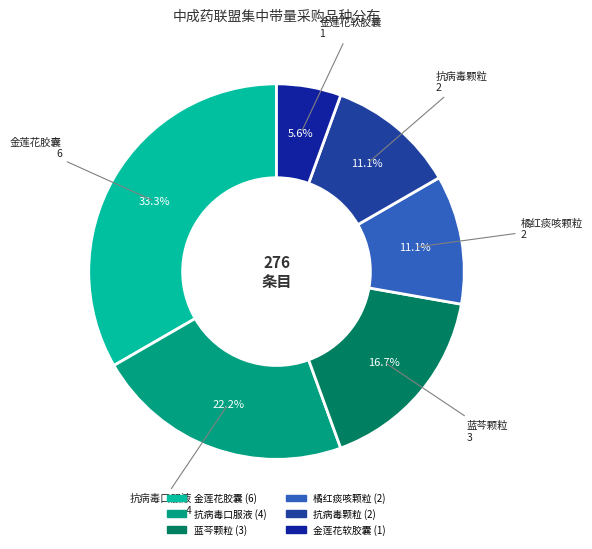

How many slices are in this pie chart?

6